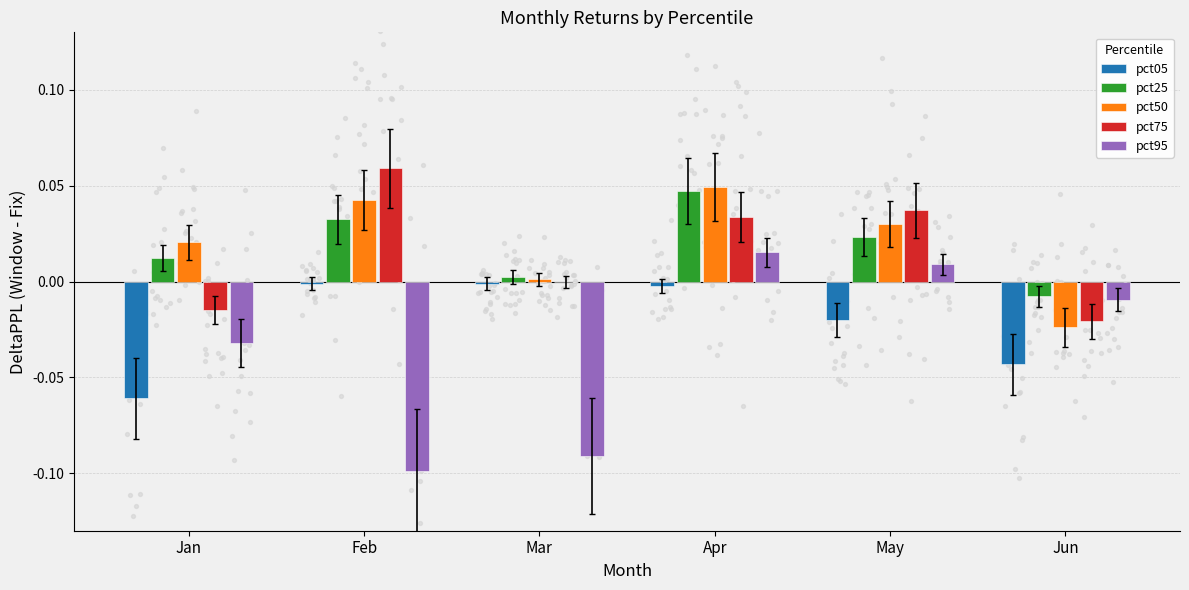

Which series has the widest spread of Y values?

pct95